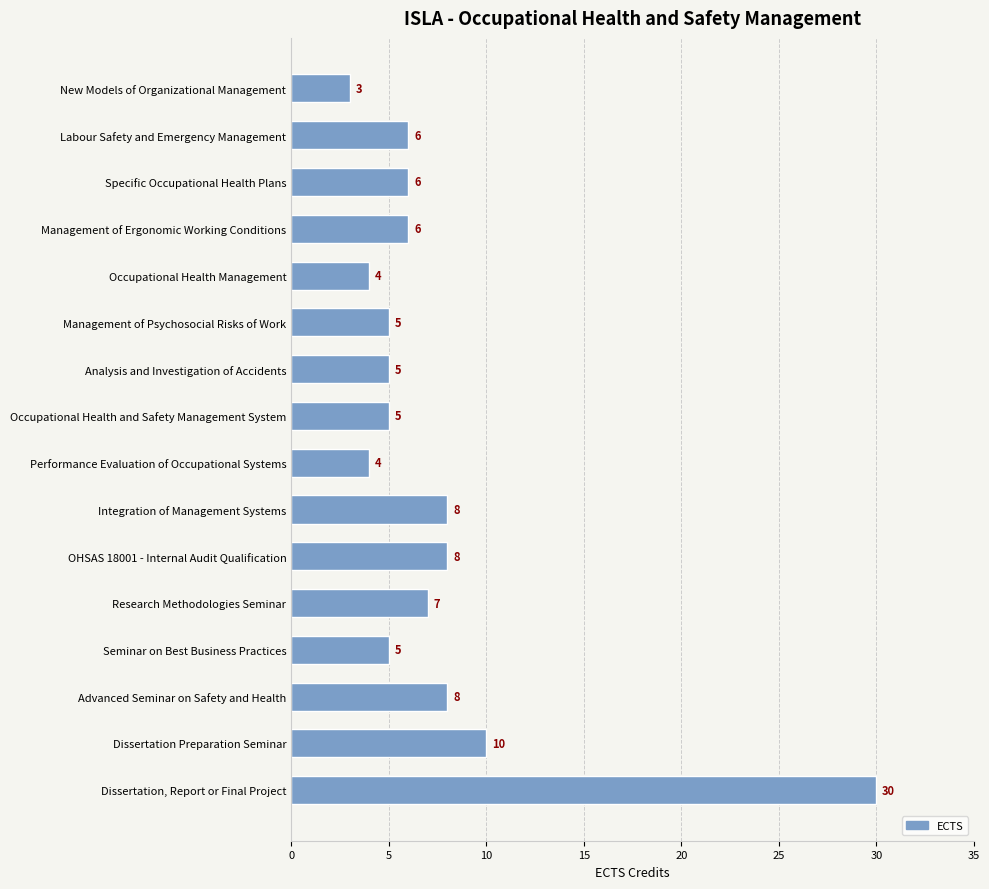

How many data points are less than 6?

7